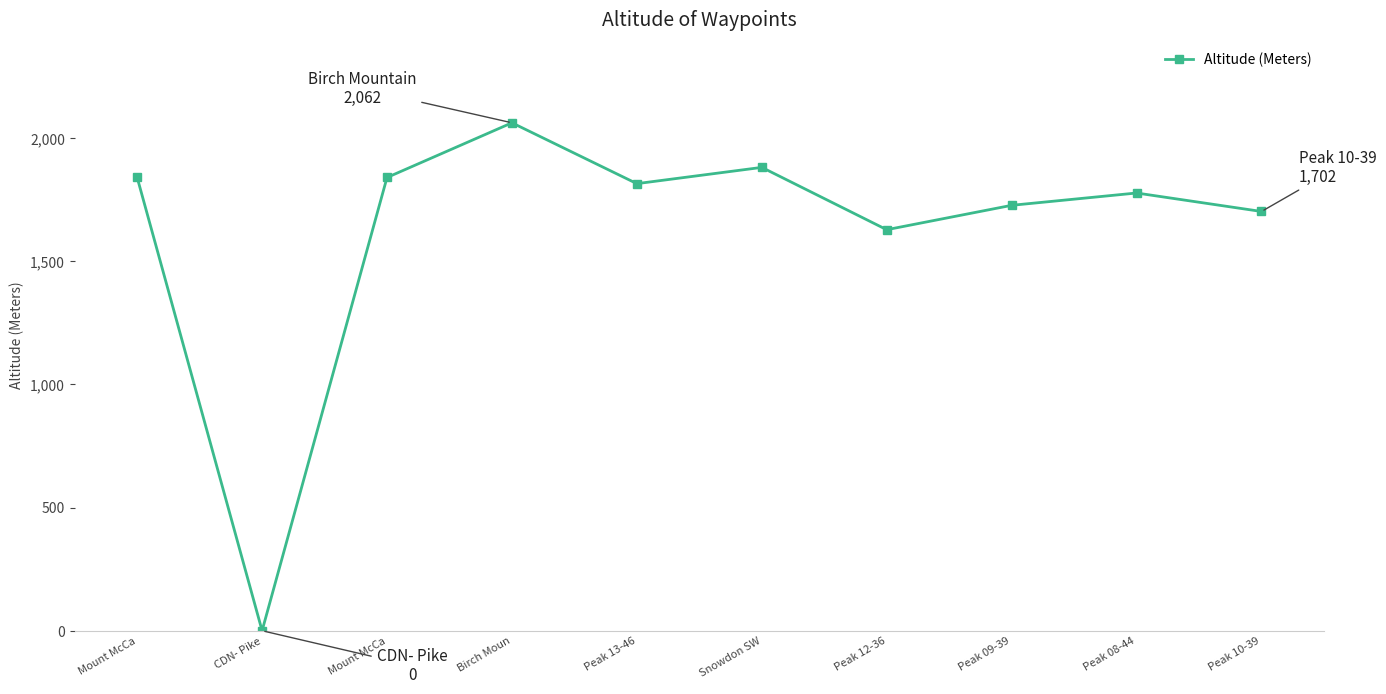

Reading left to right, what are all the values shown in this chart?

1840	0	1840	2062	1815	1881	1628	1727	1777	1702